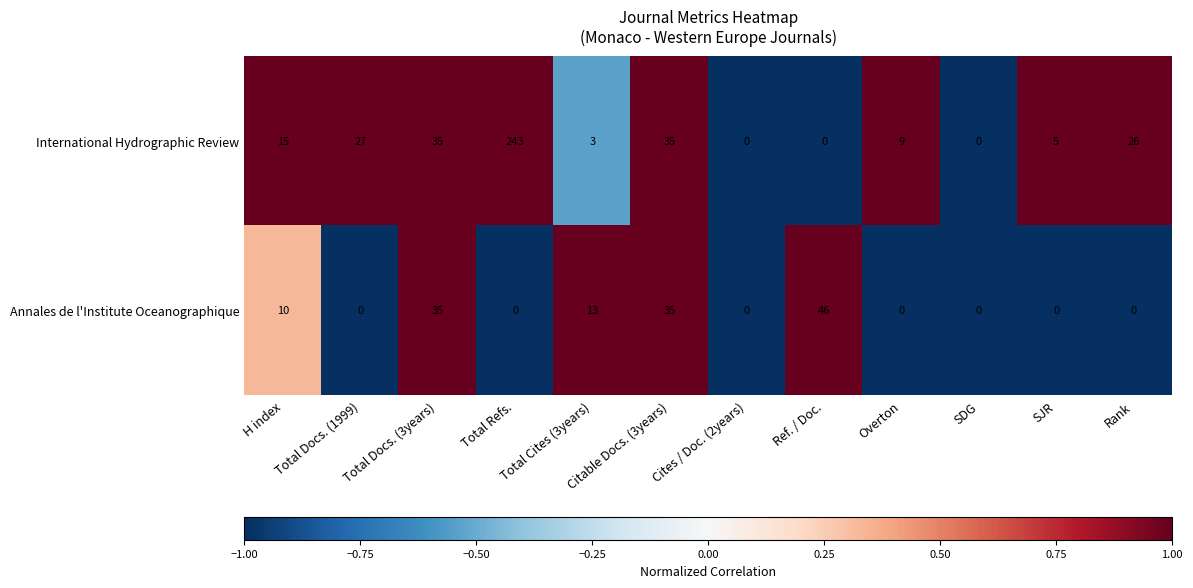

What is the maximum value shown in the chart?

243